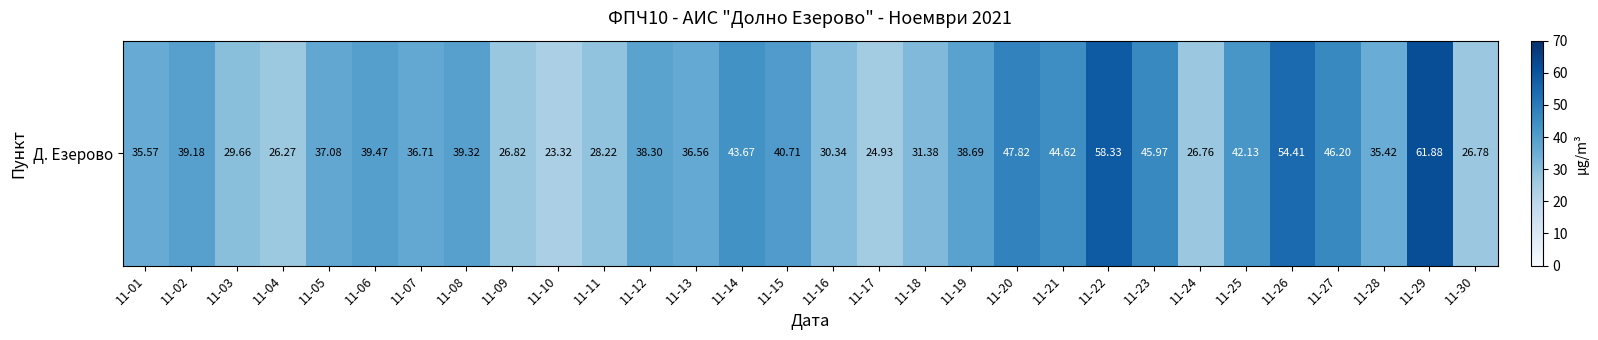

At which label does the data first exceed 38?

11-02